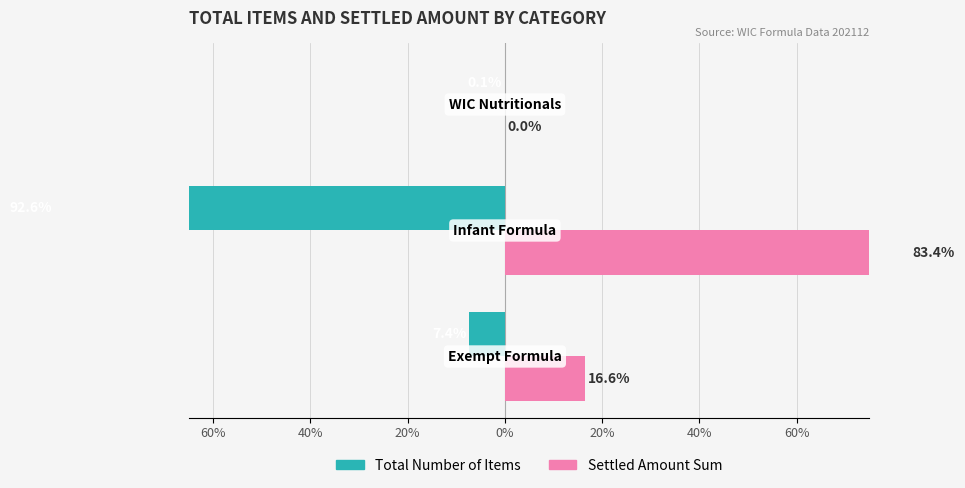

The Settled Amount Sum series shows 0.0 at 20%. True or false?

False